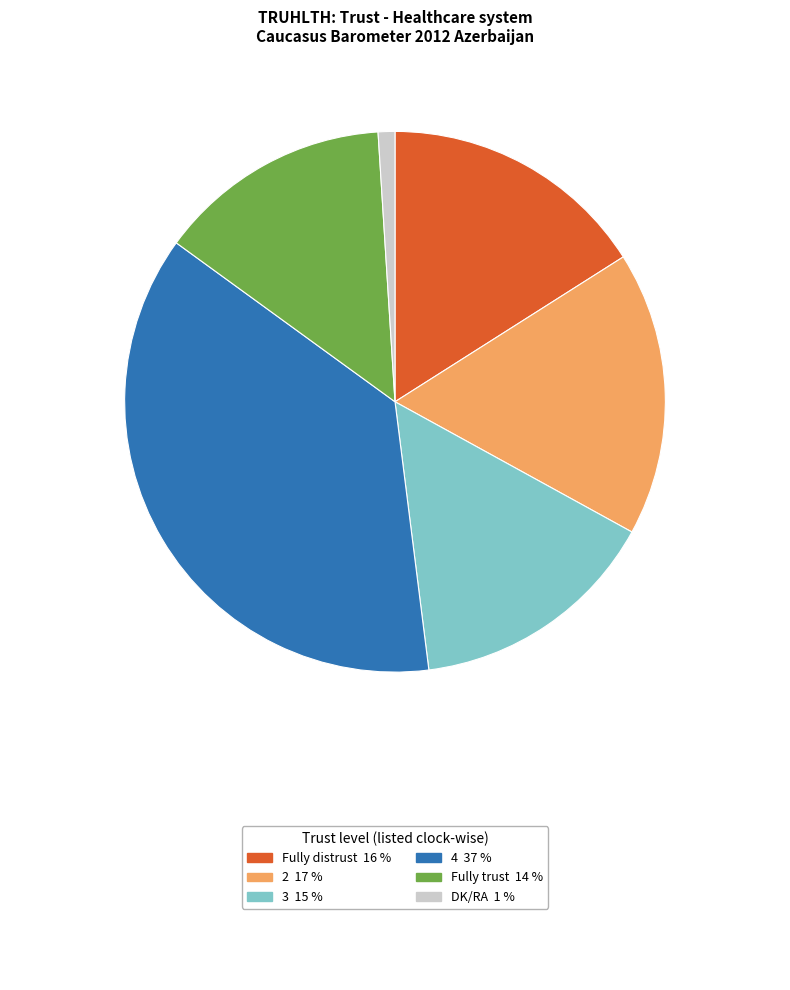

Is there any slice that represents more than half of the pie?

No